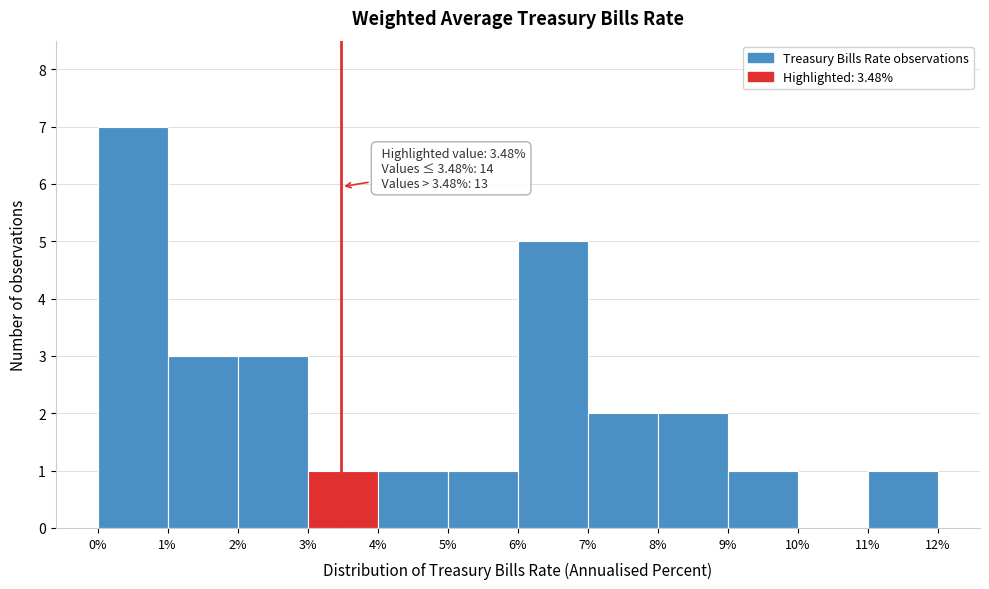

Which range on the x-axis has the tallest bar?

0% to 1%